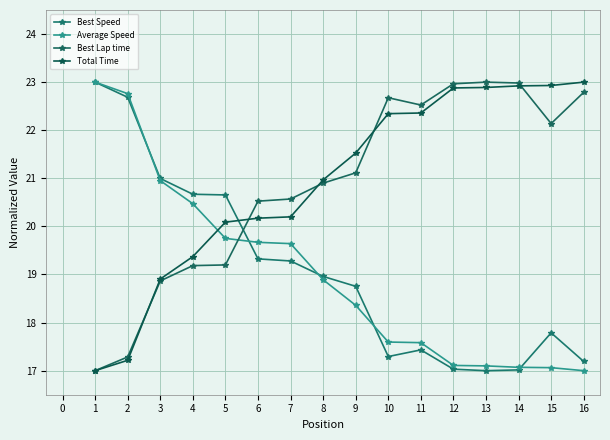

Which series ends up on top after the final intersection of Total Time and Best Speed?

Total Time